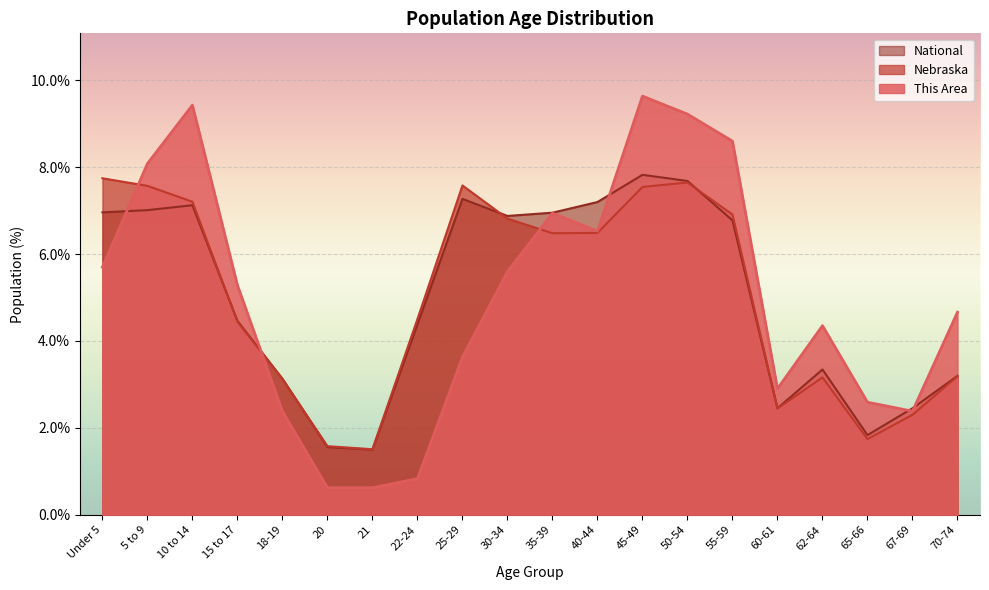

In Nebraska, how many points are lower than both neighbors (excluding endpoints)?

4